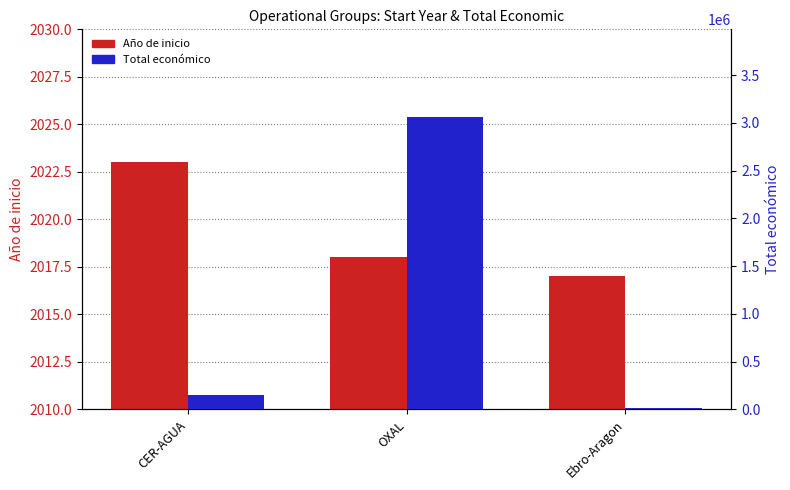

What is the minimum value for Total económico?

12000